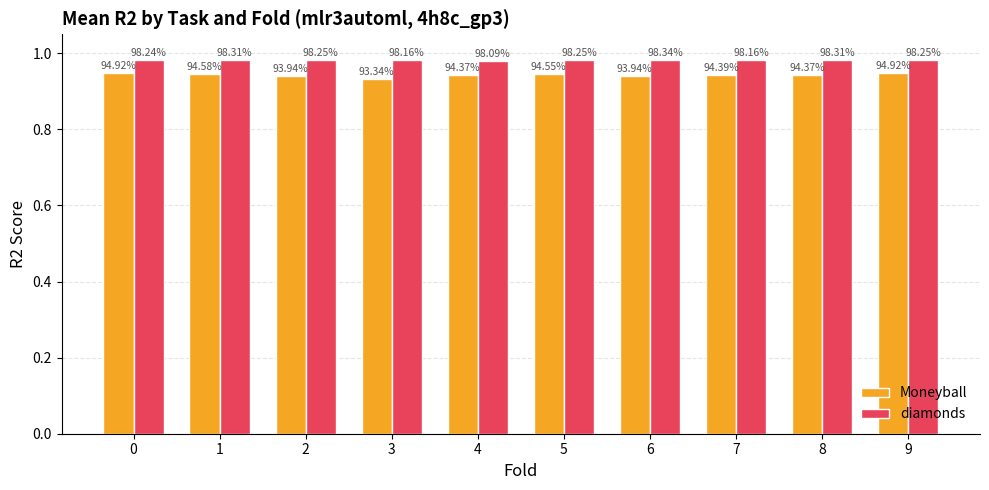

Which series has the largest range (max minus min)?

Moneyball